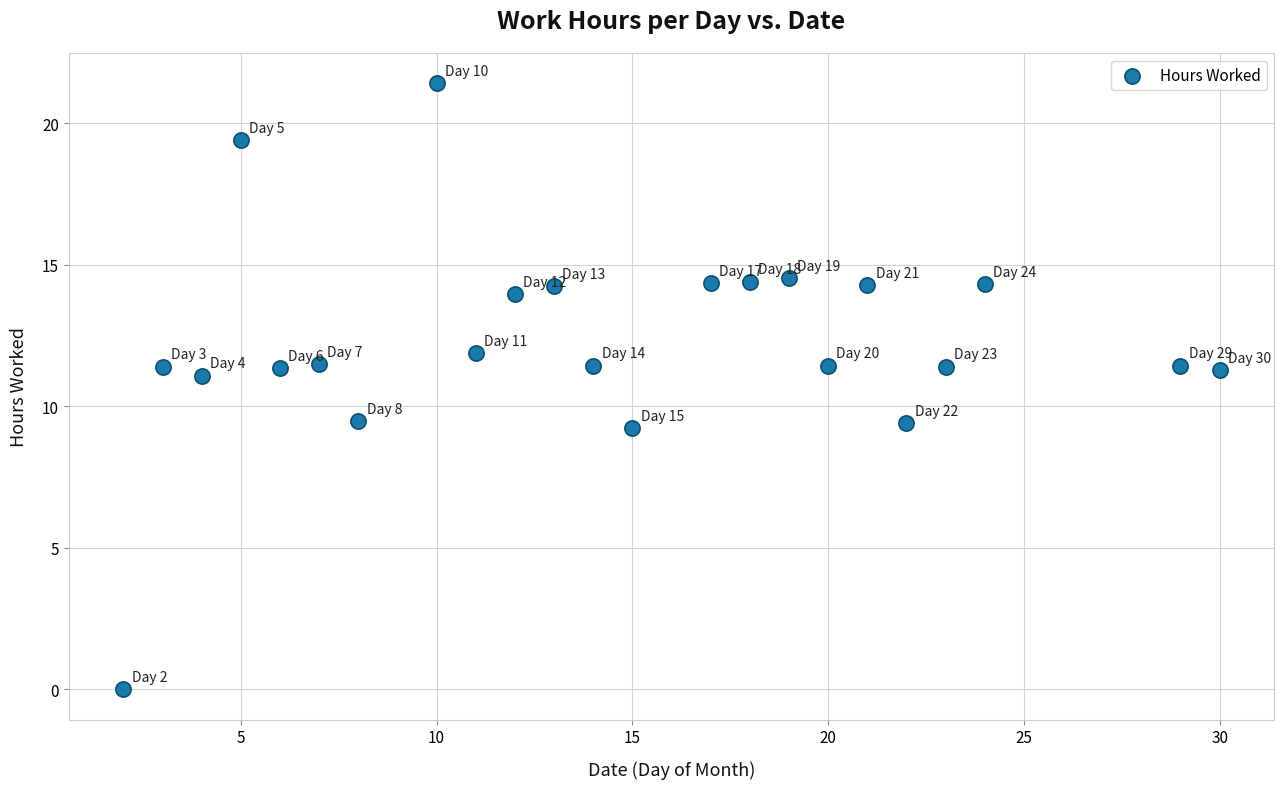

What is the range of Y values (max minus min)?

21.4